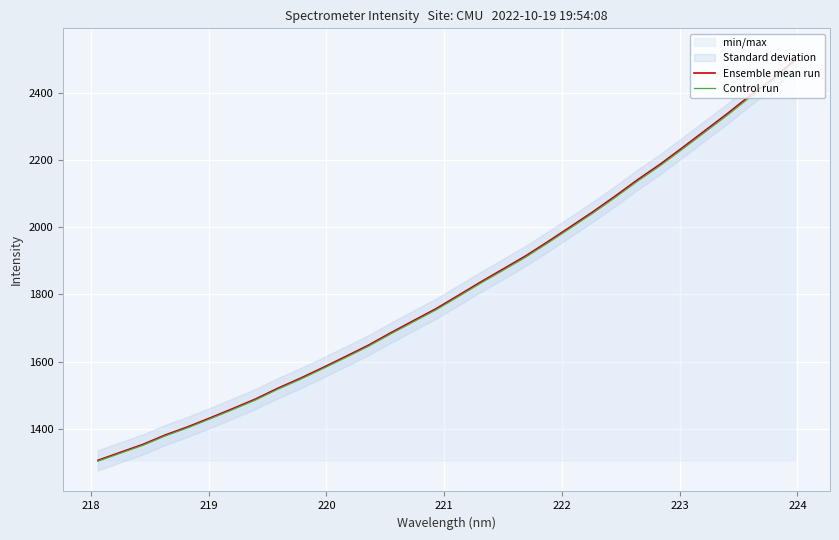

What is the lowest value of the Ensemble mean run series?

1305.4